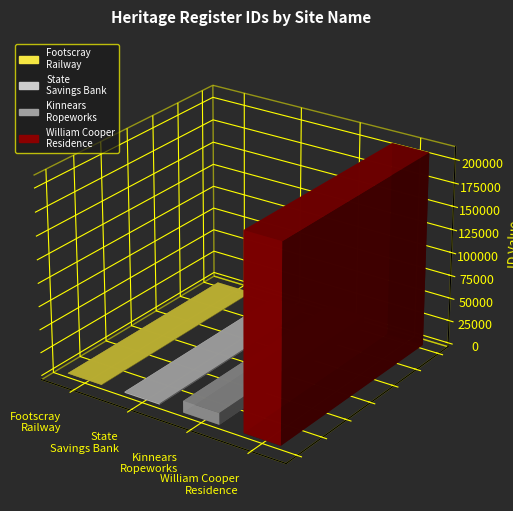

Reading left to right, extract all data points from this chart.

503	1256	12649	208949